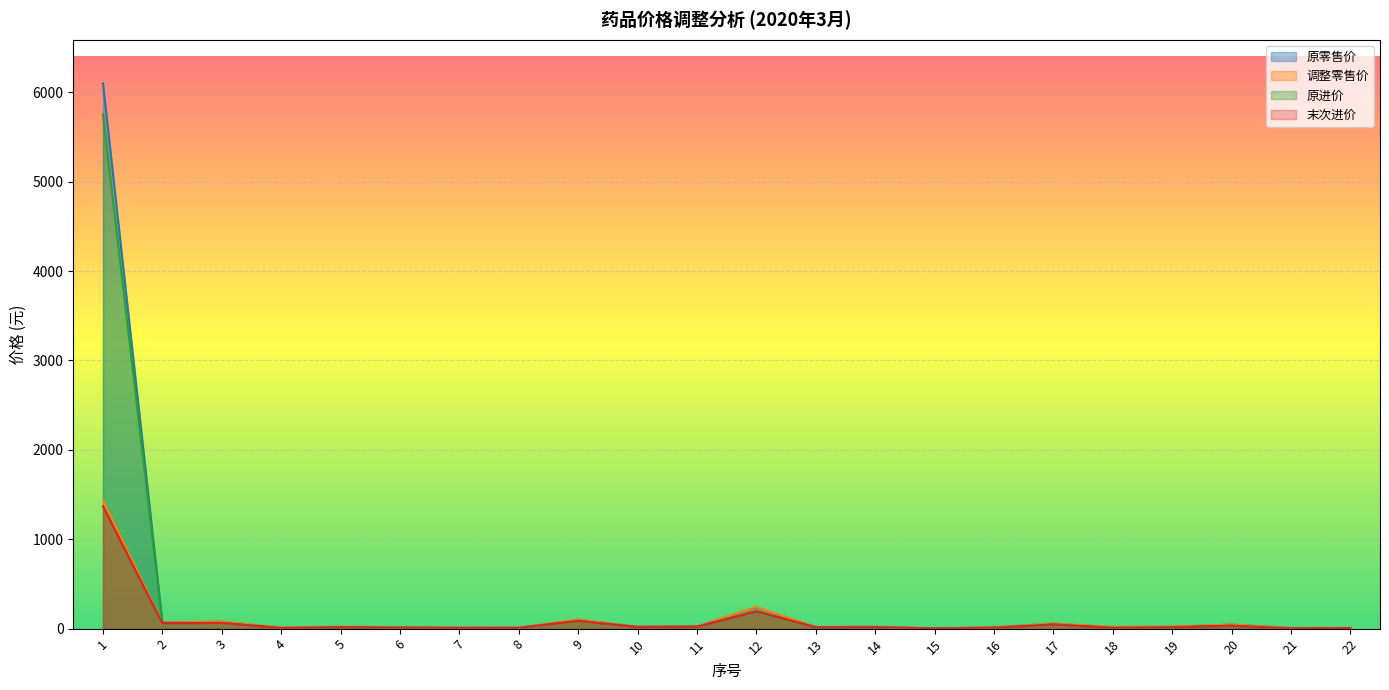

What is the sum of all 调整零售价 values?

2265.1